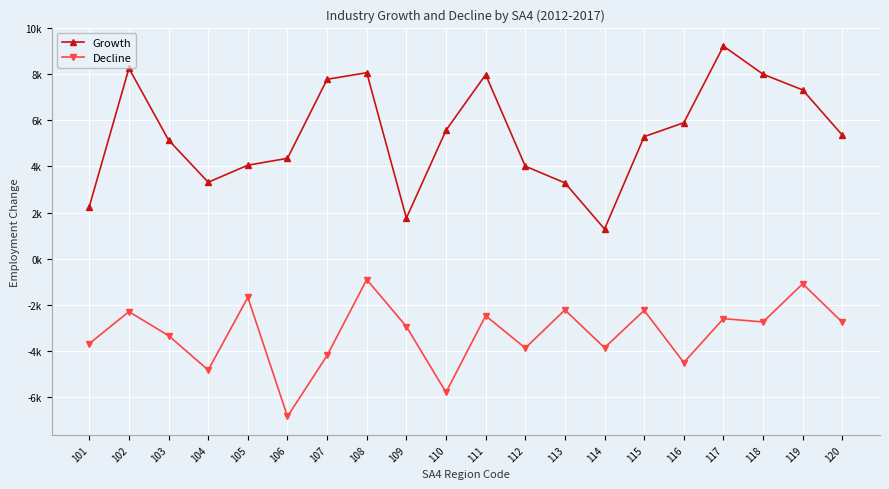

What are all the series names shown in the legend?

Growth, Decline